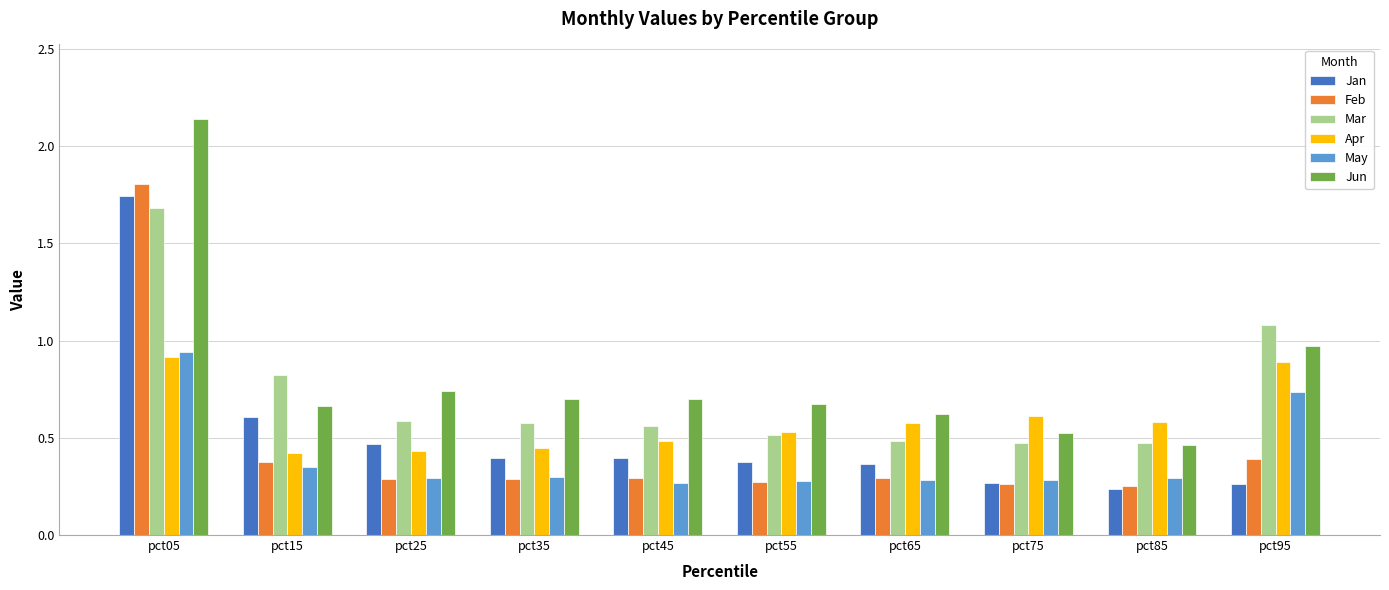

Count the Apr values in the range 0 to 1.

10